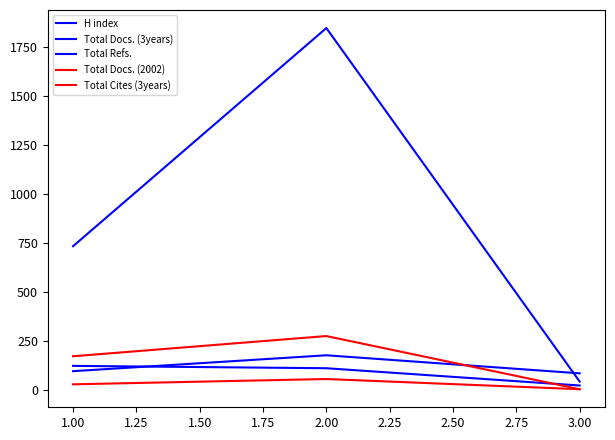

Which series has the largest range (max minus min)?

Total Refs.